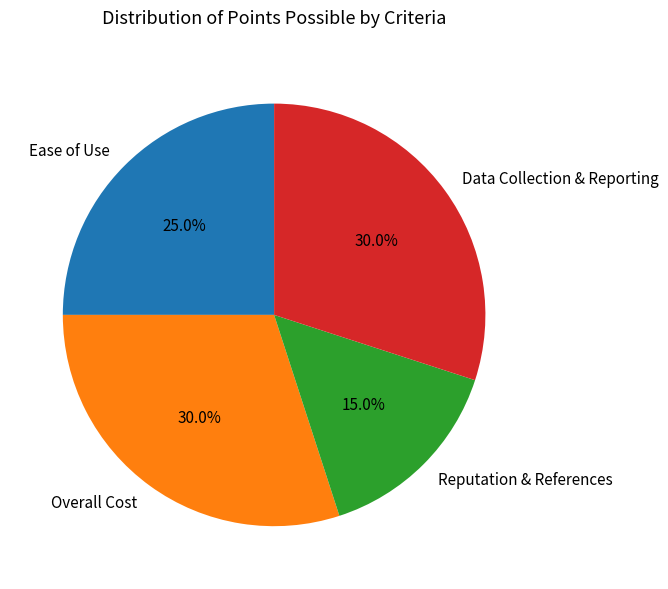

Does Overall Cost account for over 50% of the chart?

No